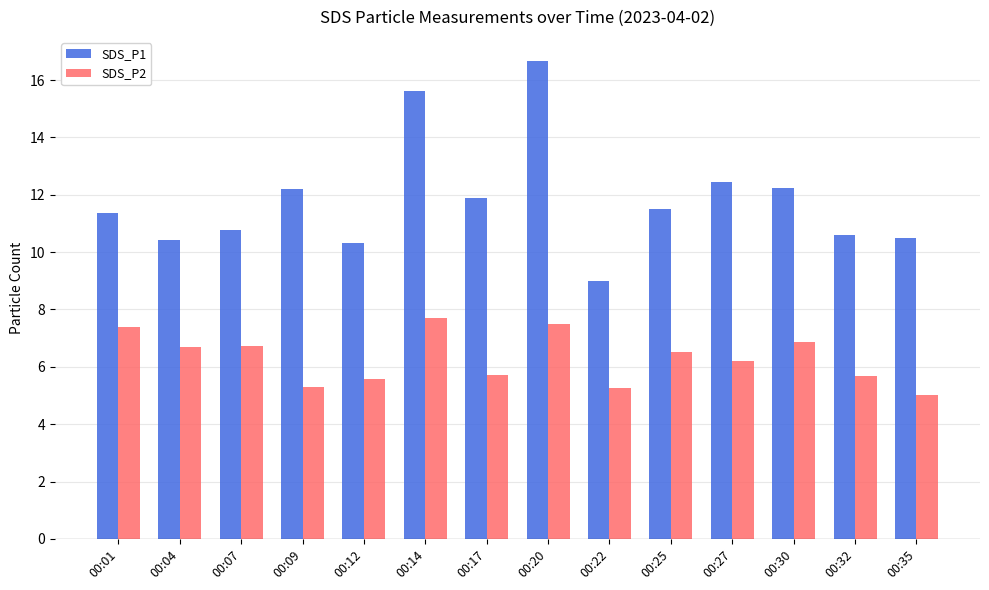

What is the difference between the maximum and minimum values in the SDS_P1 series?

7.7